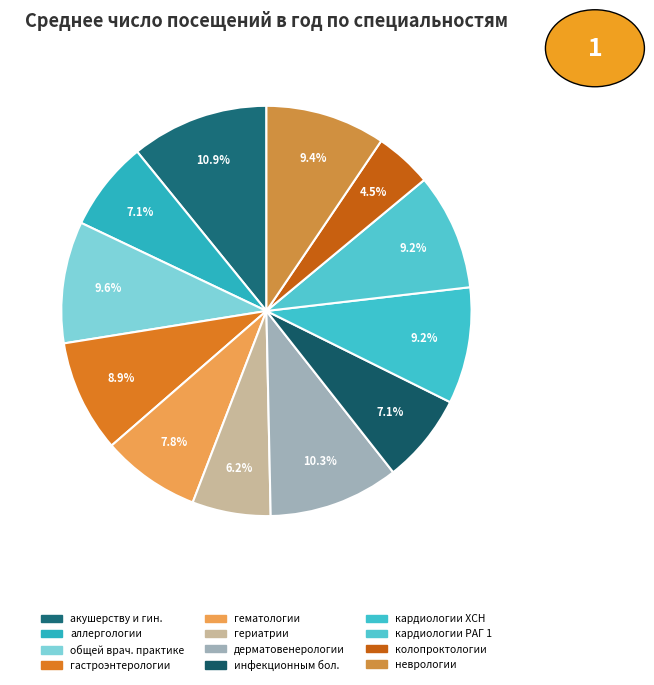

To the nearest percent, what is the difference between the largest and smallest slice percentages?

6%